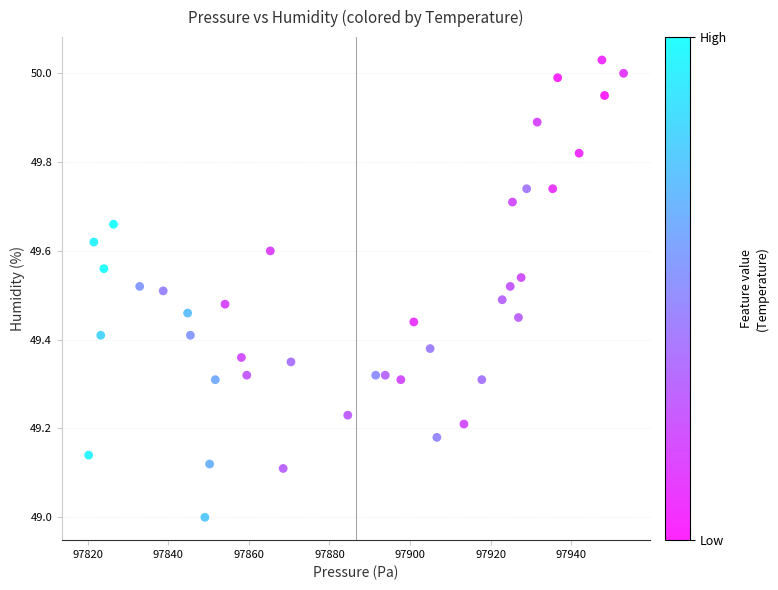

What is the range of Y values (max minus min)?

1.0